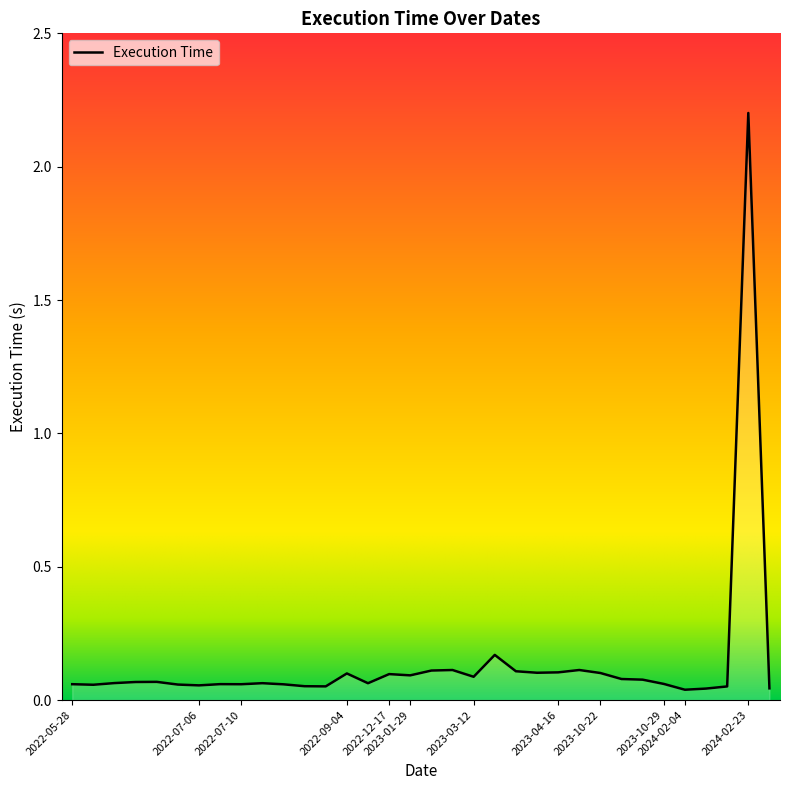

What is the difference between the maximum and minimum values?

2.2